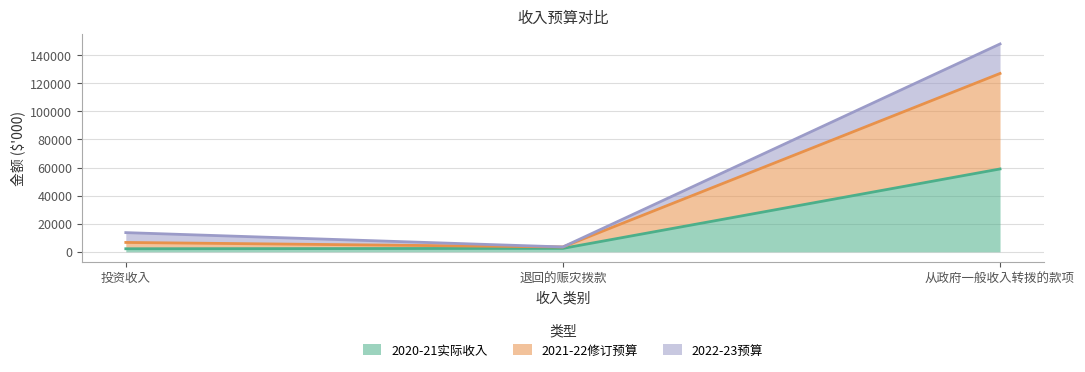

At which label does 2020-21实际收入 reach its minimum?

投资收入